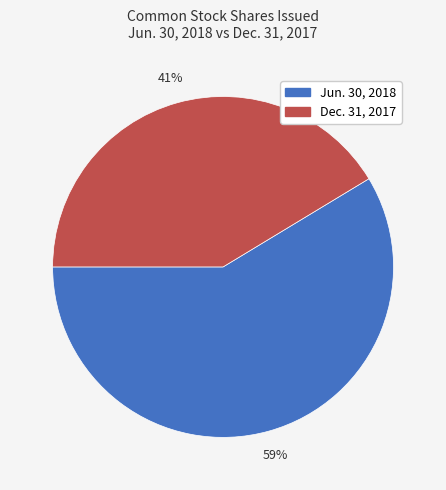

To the nearest percent, what is the average slice percentage?

50%